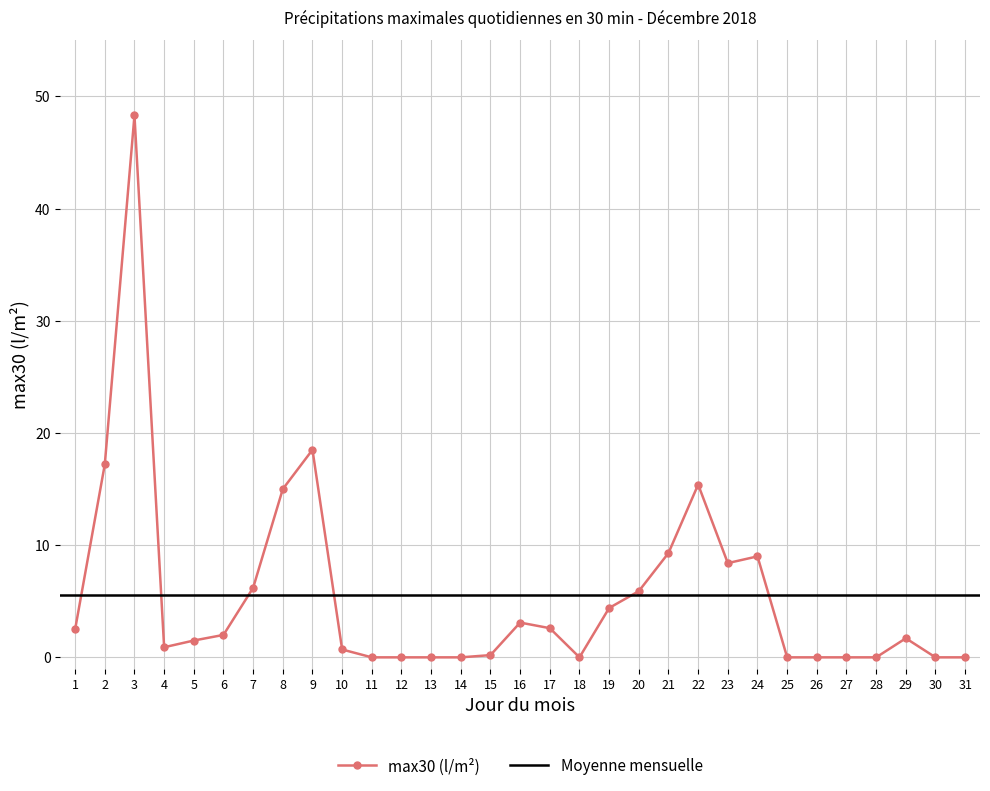

Reading left to right, list all the values displayed in this chart.

2.5	17.2	48.3	0.9	1.5	2.0	6.2	15.0	18.5	0.7	0.0	0.0	0.0	0.0	0.2	3.1	2.6	0.0	4.4	5.9	9.3	15.4	8.4	9.0	0.0	0.0	0.0	0.0	1.7	0.0	0.0